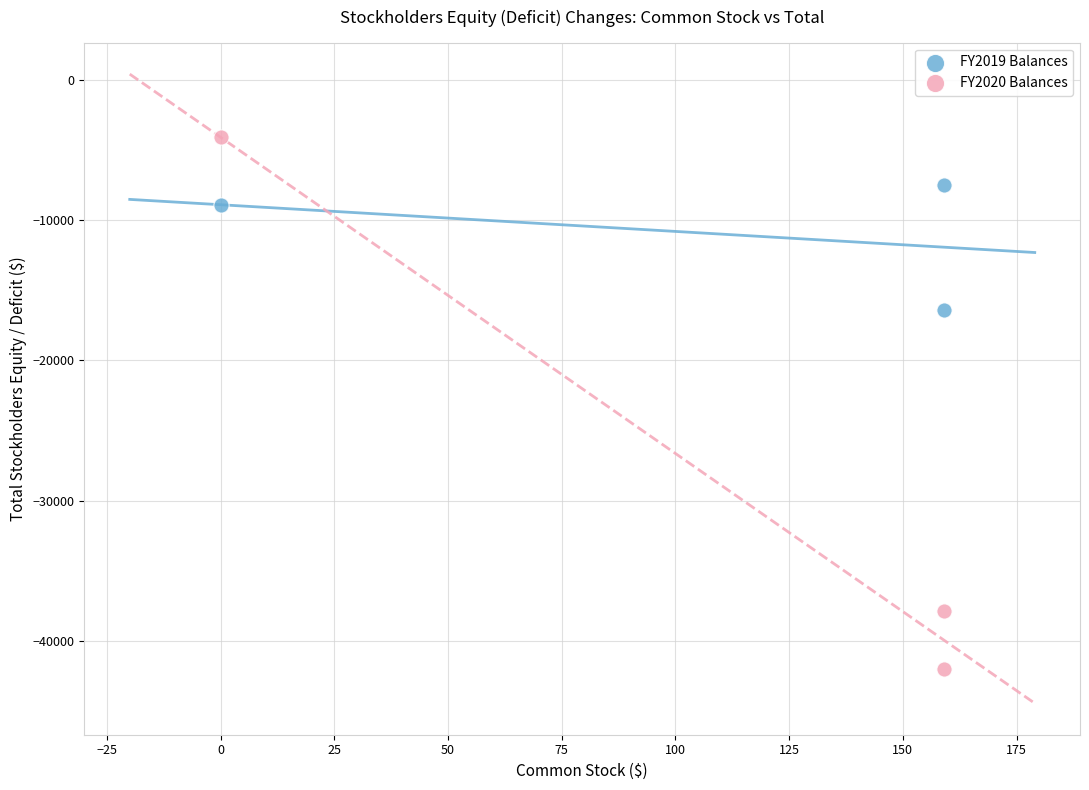

What are all the series names shown in the legend?

FY2019 Balances, FY2020 Balances